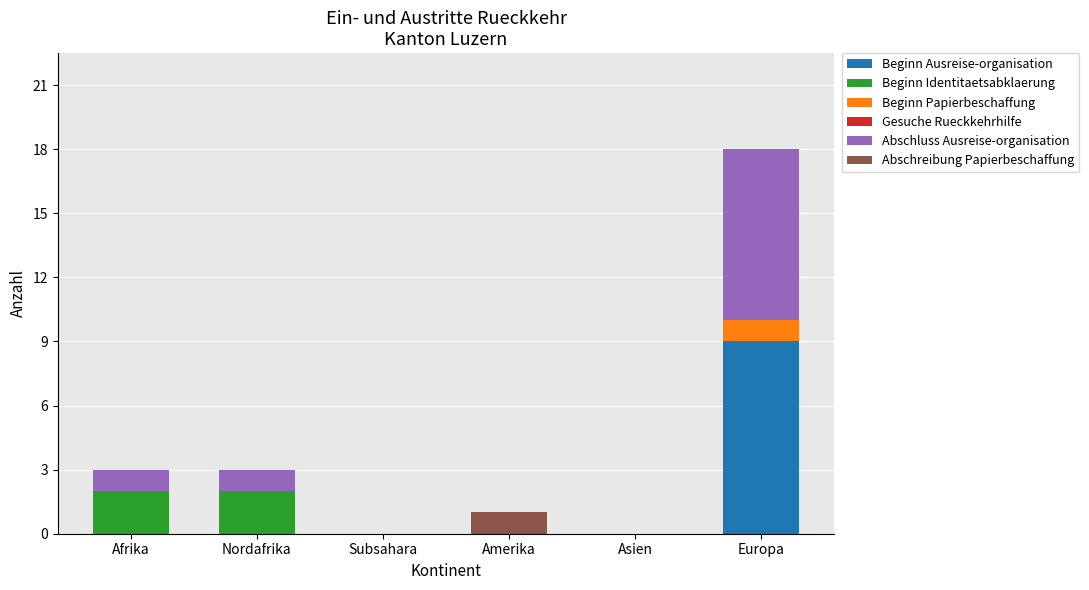

Which category has the highest value in the Beginn Ausreise-organisation series?

Europa